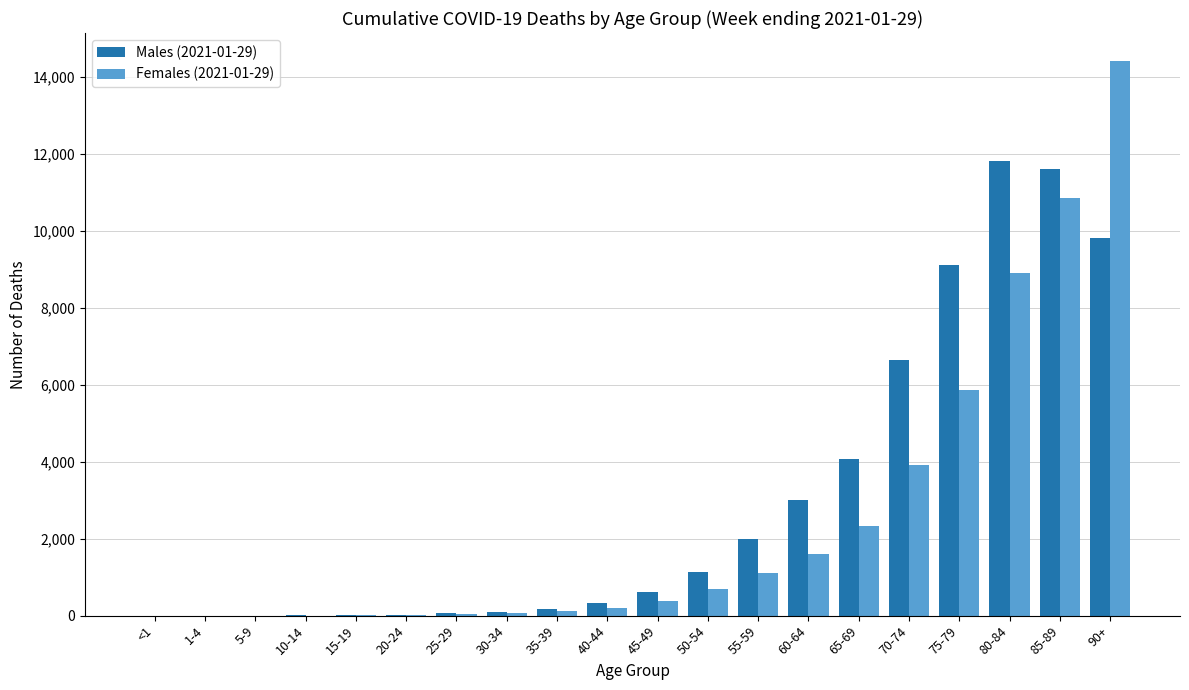

Is the value of Males (2021-01-29) at 15-19 greater than the value of Females (2021-01-29) at 75-79?

No